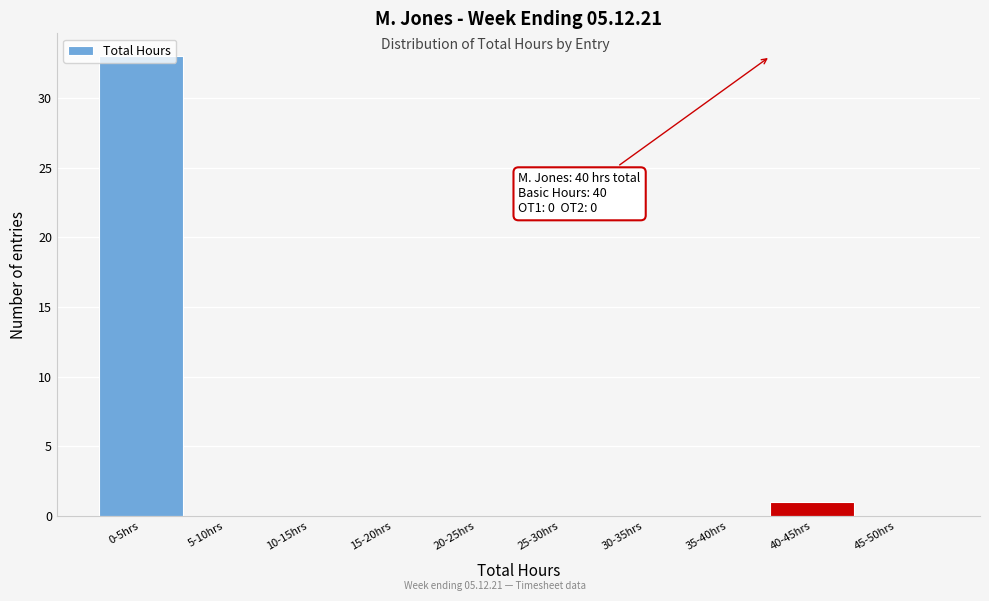

At which label is the value closest to 16?

40-45hrs